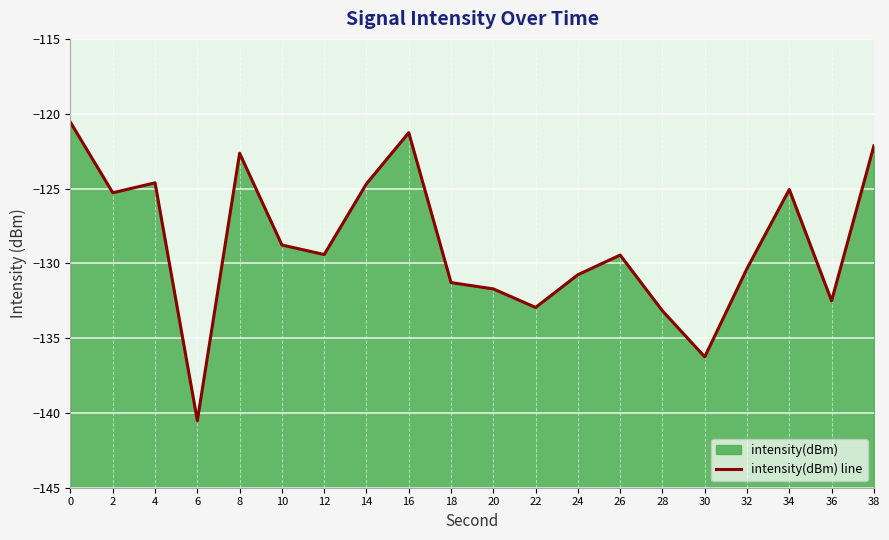

How many distinct data groups are displayed?

1